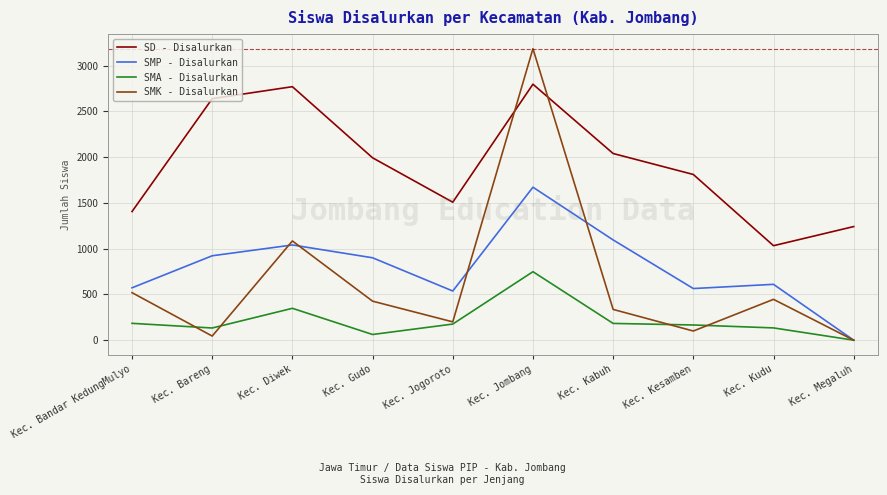

At which category is the sum across all series the highest?

Kec. Jombang